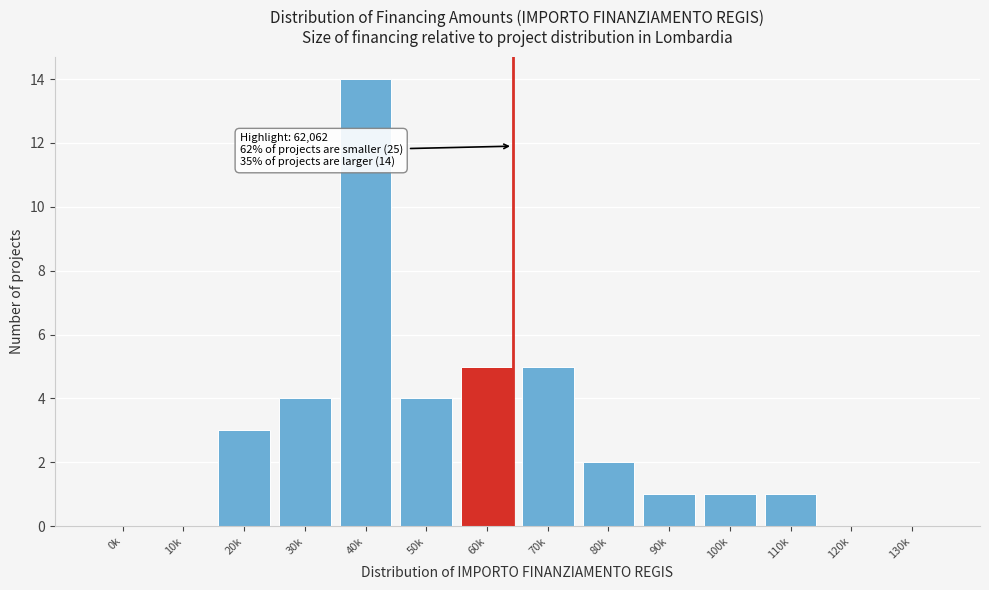

Reading right to left, list all the values displayed in this chart.

130k=0	120k=0	110k=1	100k=1	90k=1	80k=2	70k=5	60k=5	50k=4	40k=14	30k=4	20k=3	10k=0	0k=0